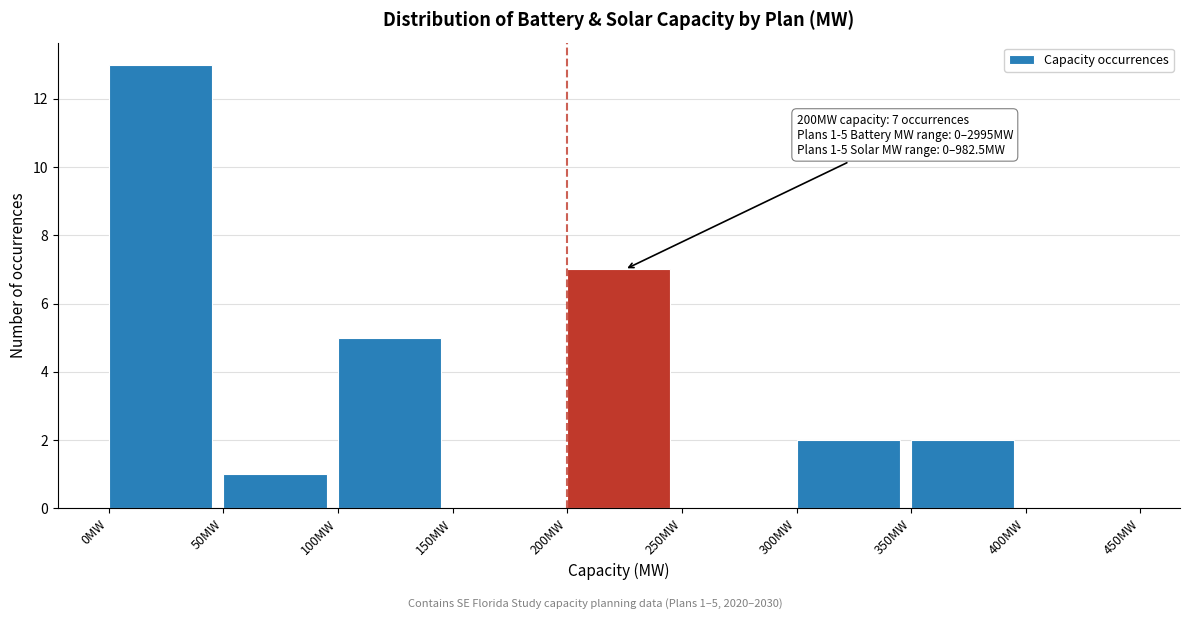

Which range on the x-axis has the tallest bar?

0 to 50